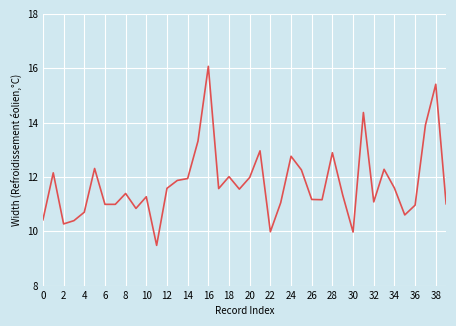

What is the maximum value shown in the chart?

16.1